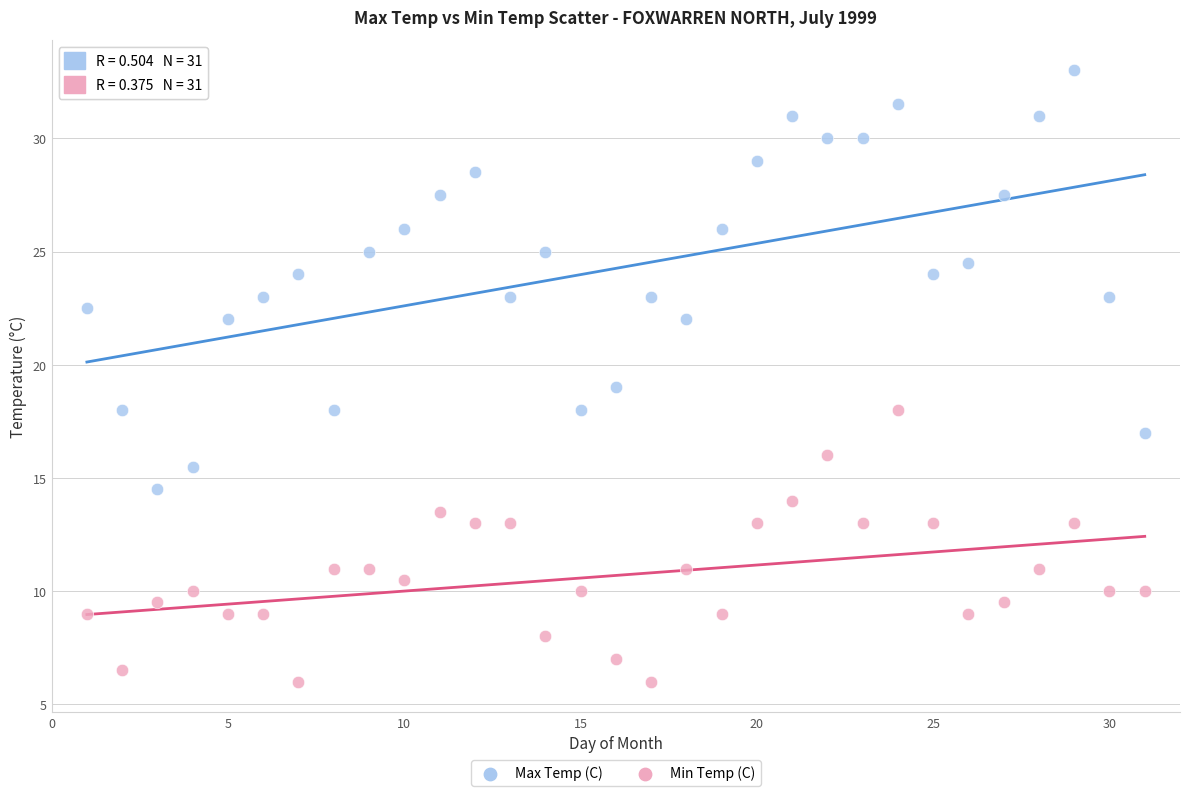

Which series reaches the minimum Y coordinate?

Min Temp (C)